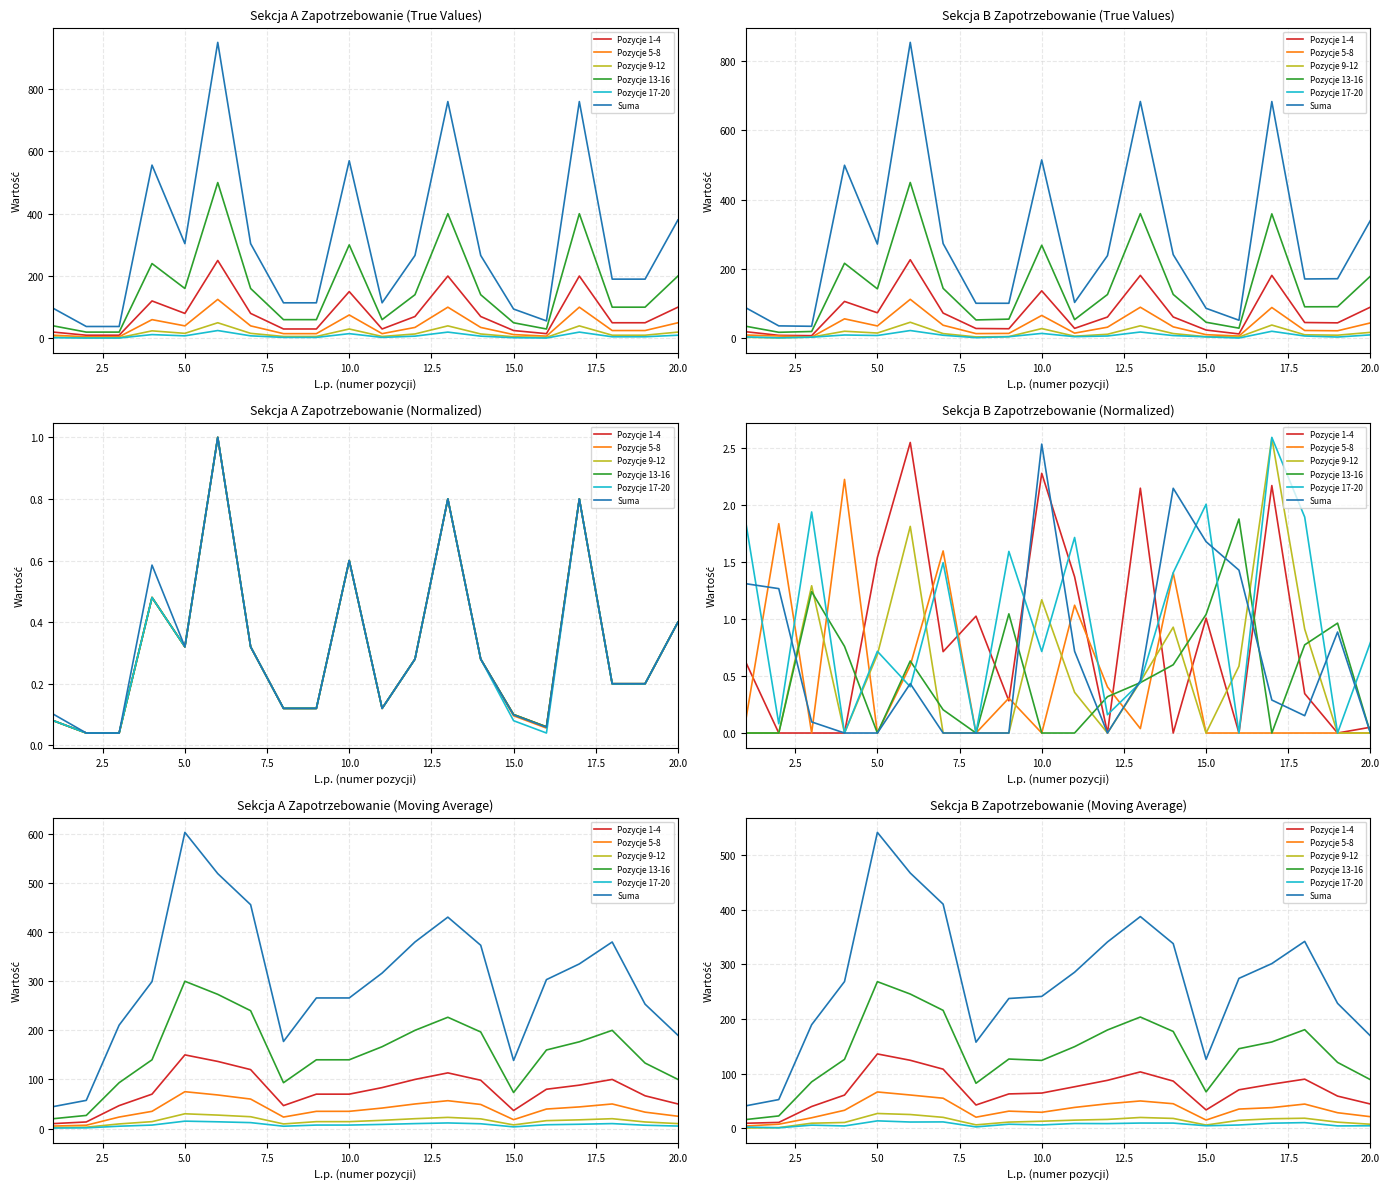

What is the spread (max minus min) of values at 10?

276.5